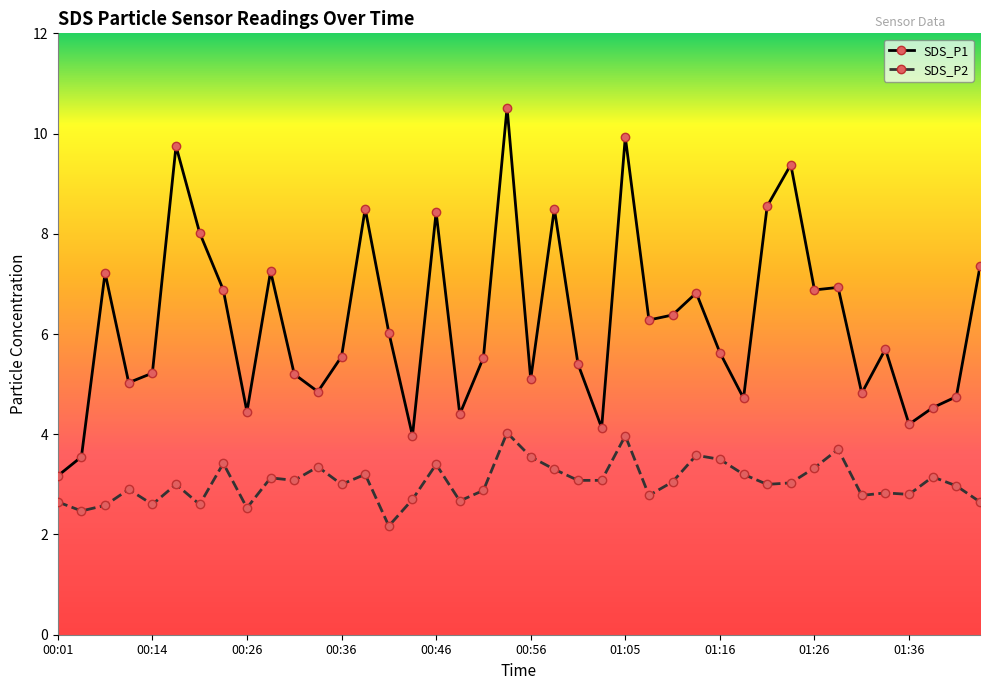

Rank the series by their maximum value, from highest to lowest.

SDS_P1, SDS_P2